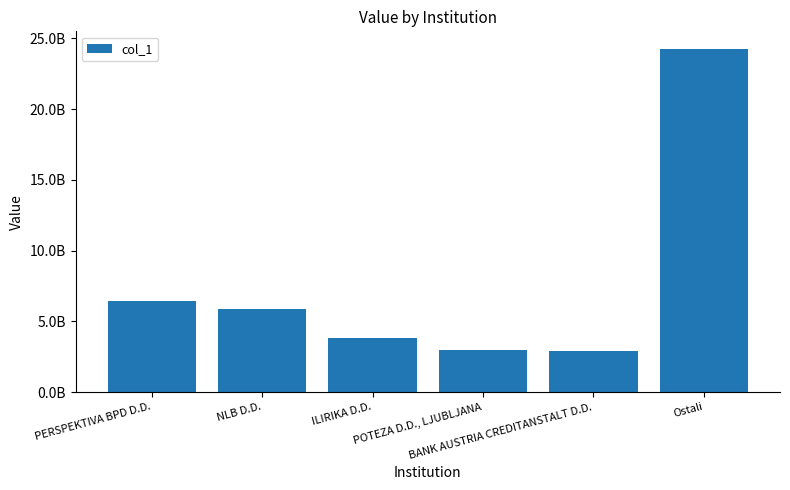

Are the bars horizontal?

No